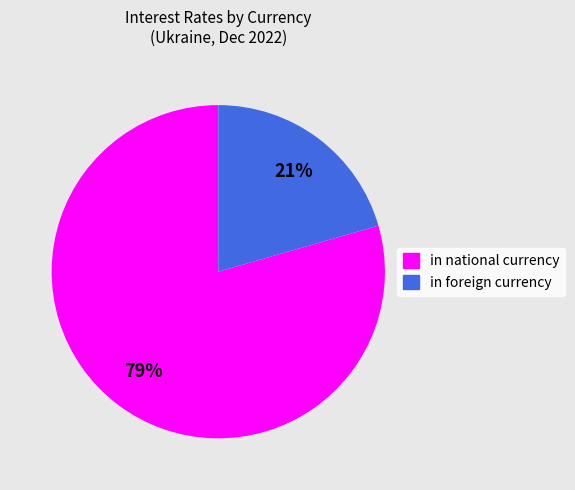

Is it true that in national currency is 92% of the pie?

False